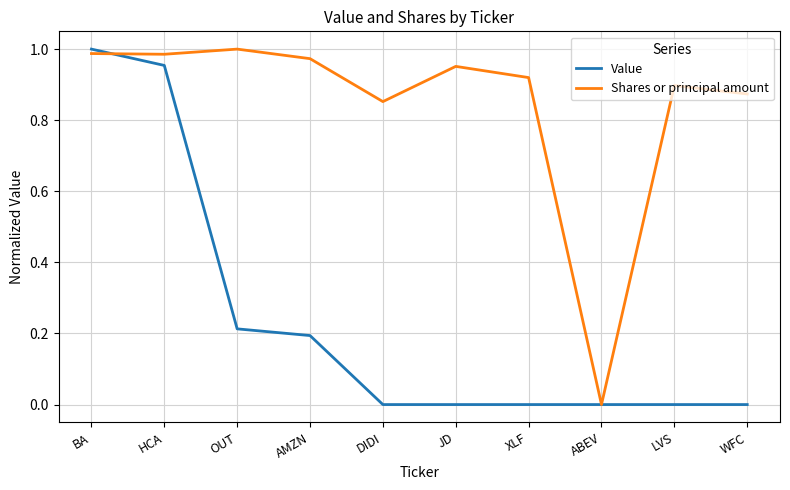

Between AMZN and ABEV, which series saw the biggest shift?

Shares or principal amount